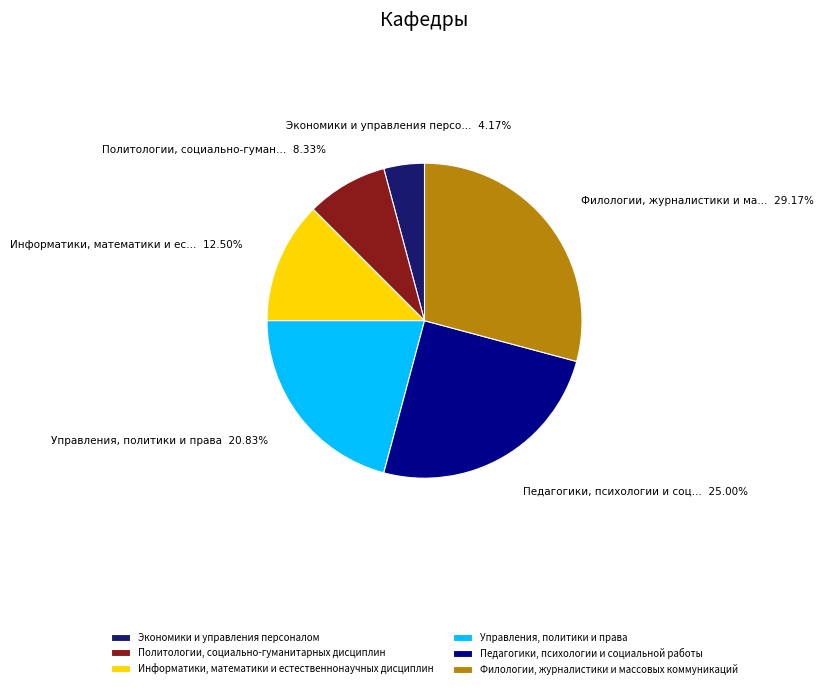

True or false: Управления, политики и права accounts for 21% of the total.

True